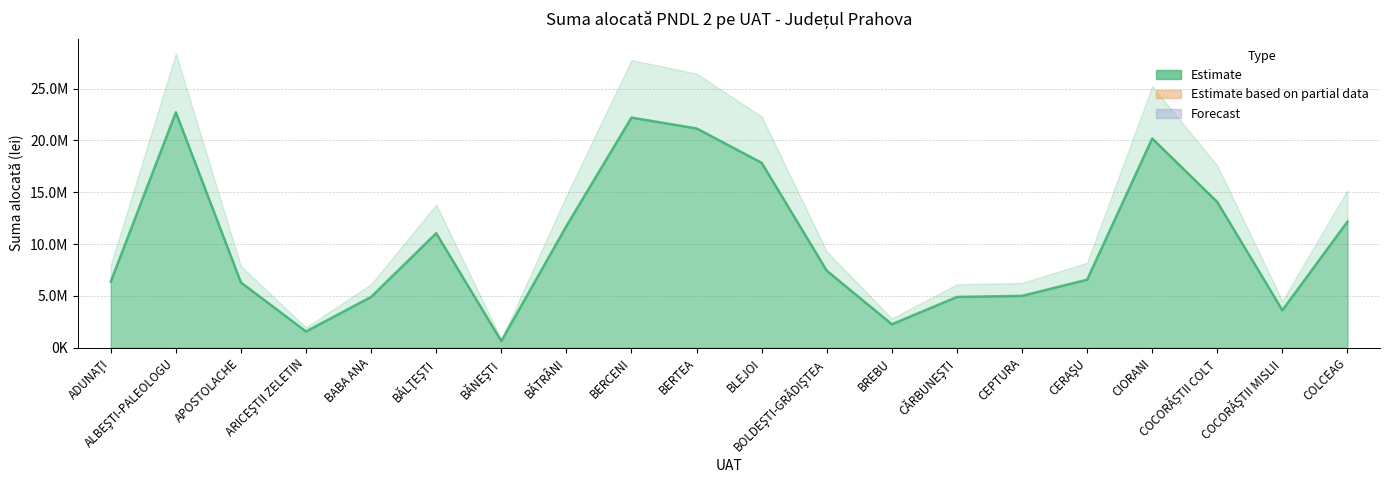

What is the ratio of the value at COCORĂŞTII MISLII to the value at BERTEA?

0.2